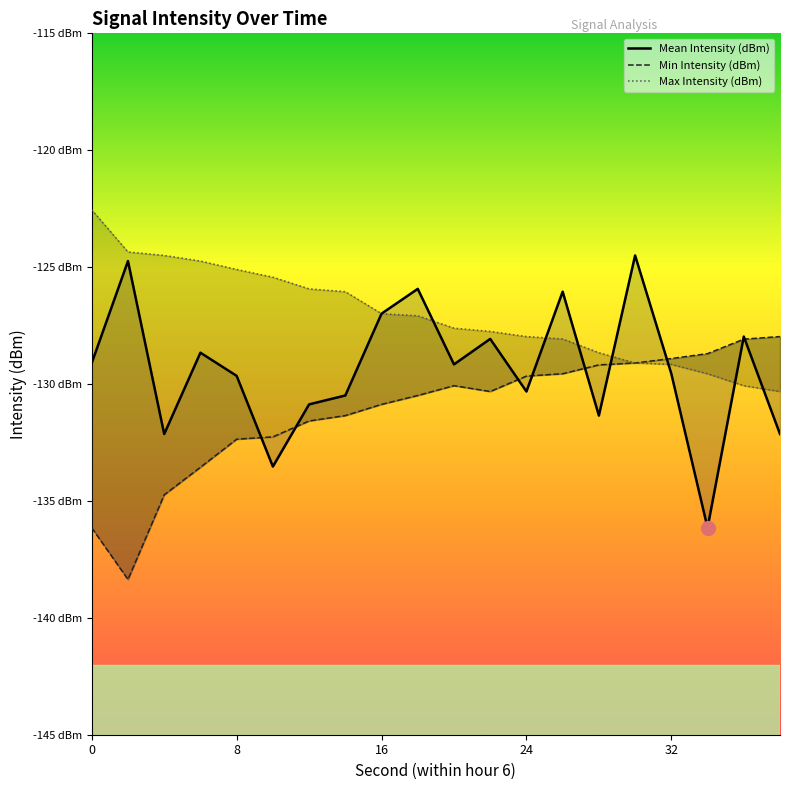

How many data points in Min Intensity (dBm) are less than -130?

12